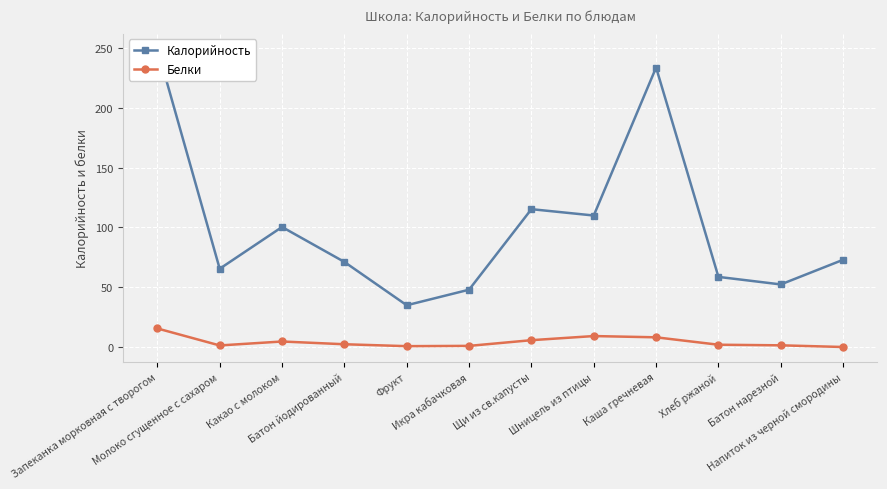

What is the label of the 1st point from the right?

Напиток из черной смородины